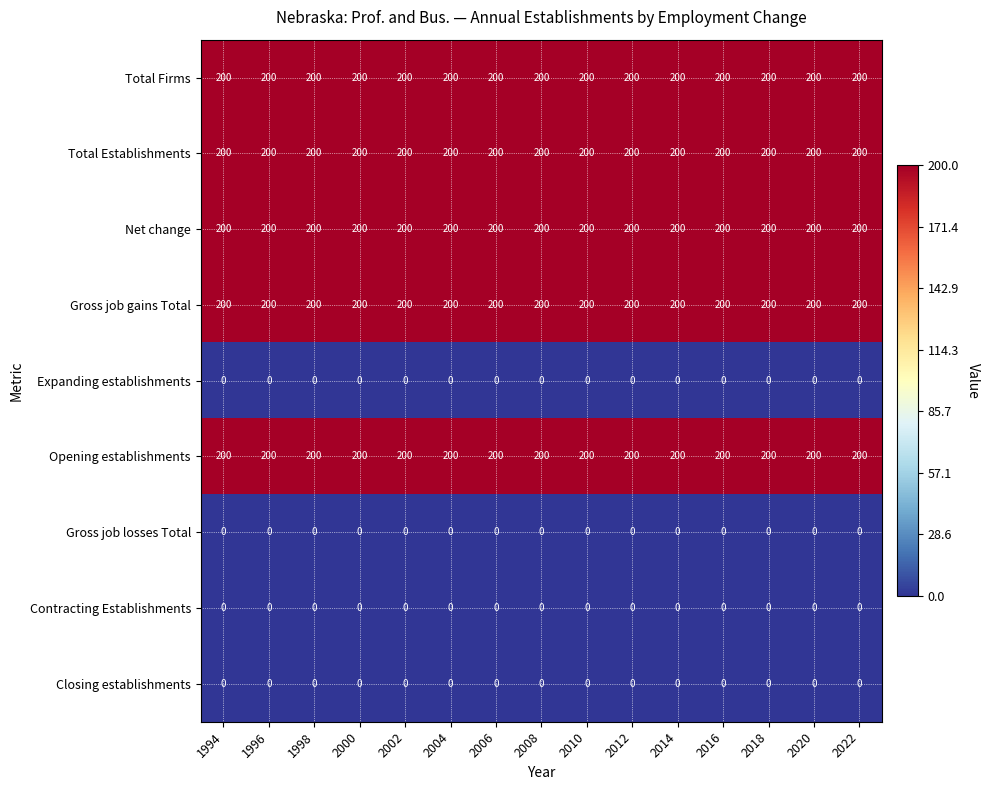

True or false: Net change has a value of 200 at 1994.

True